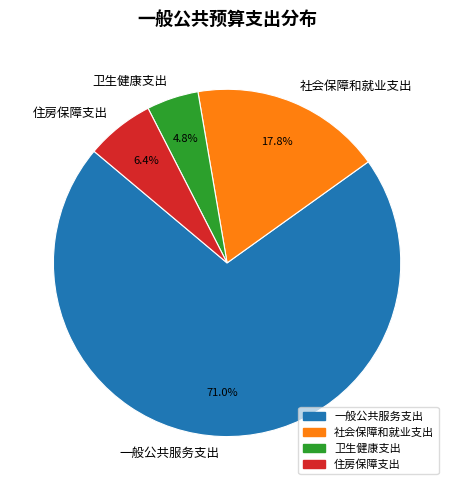

How many segments does this pie chart have?

4